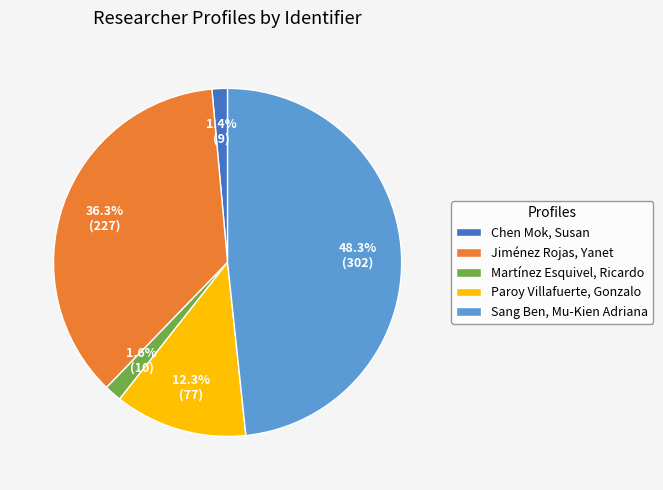

How many segments does this pie chart have?

5